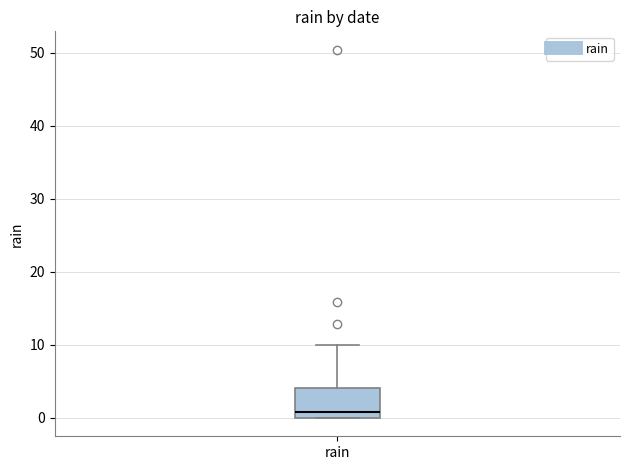

Transcribe this box plot: give where the median line is, the range the box spans, and where the two whiskers end, as read against the y-axis. The values are not printed on the chart, so give them approximately, as read against the axis.

median 1, box 0 to 4, whiskers 0 to 10